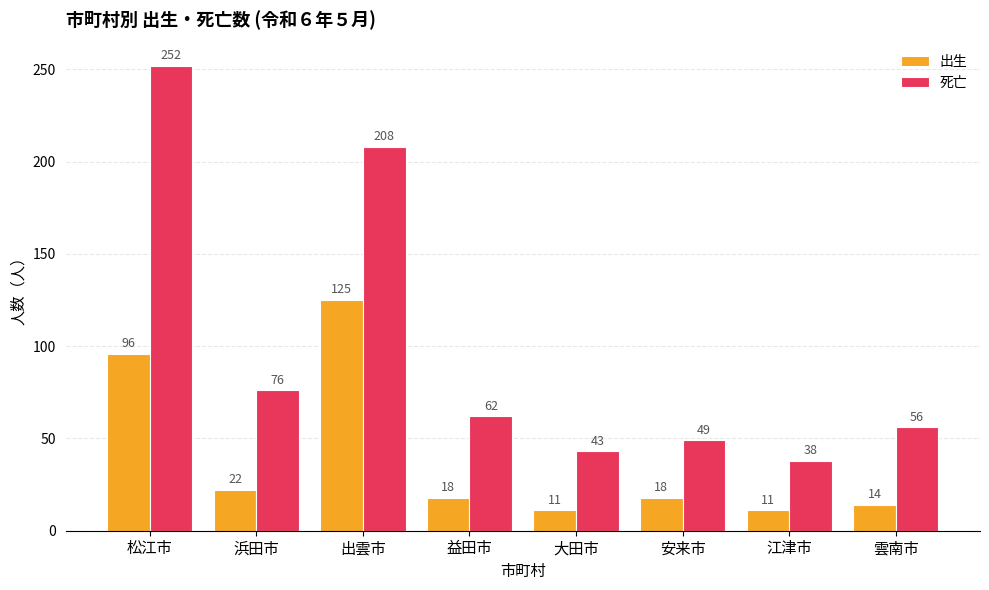

Where does the 出生 series first go above 18?

松江市